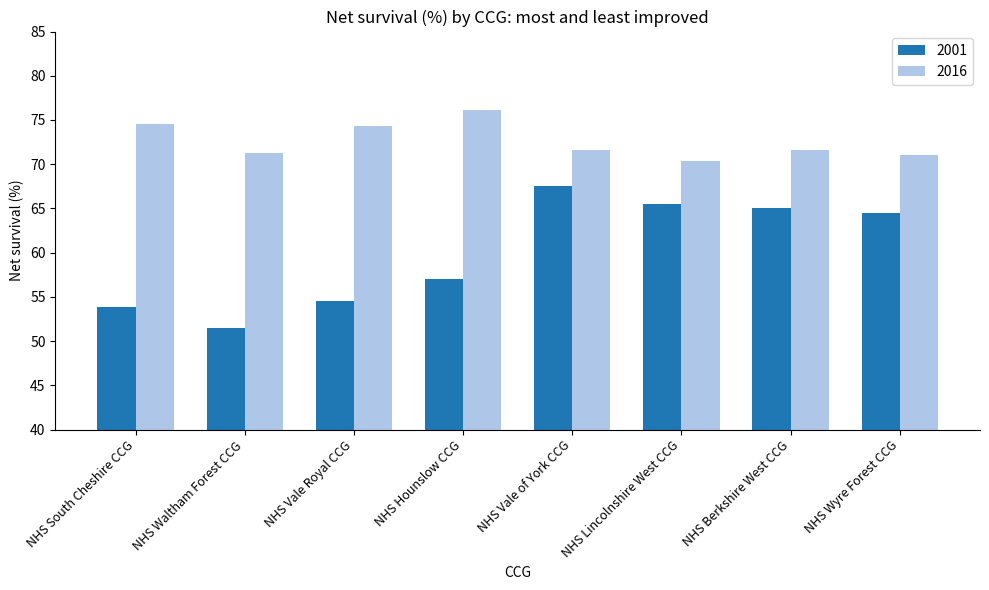

What position from the left is NHS Berkshire West CCG?

7